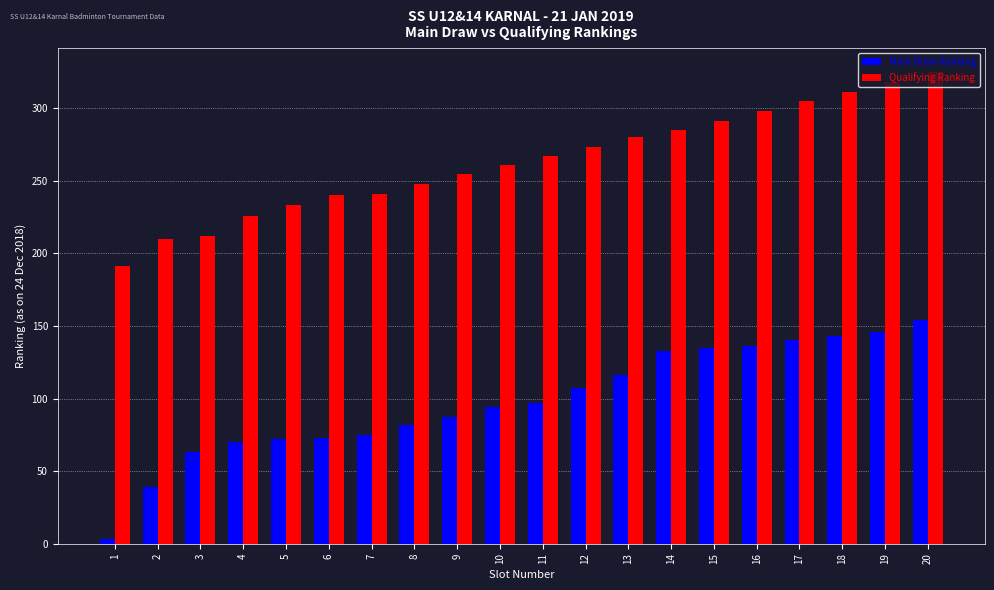

What is the difference between the maximum and minimum values in the Main Draw Ranking series?

151